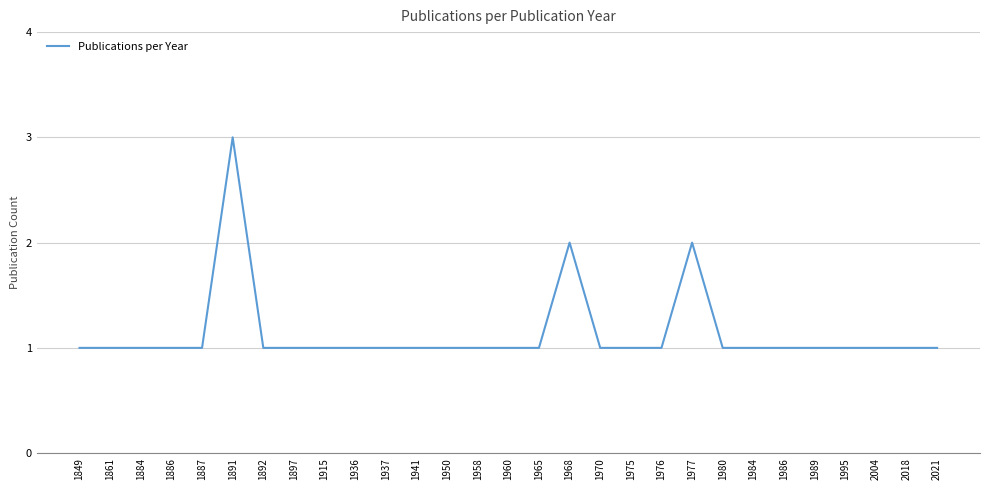

How many lines are shown in the chart?

1